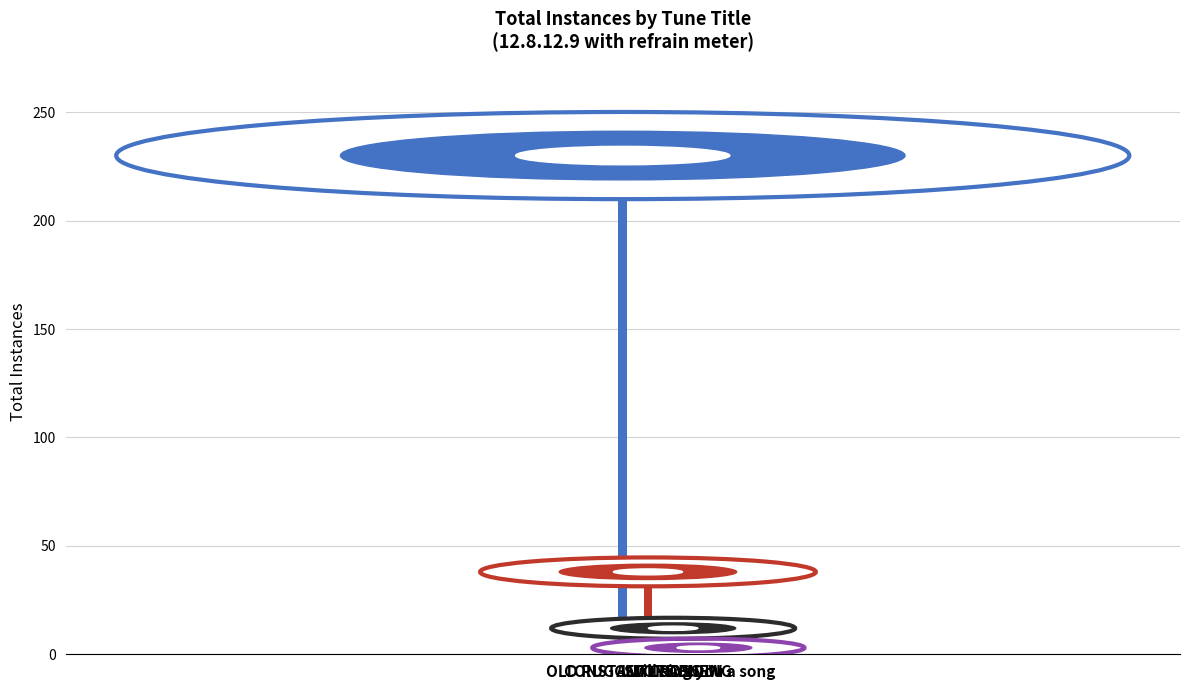

At which label does the data first exceed 38?

OLD RUGGED CROSS